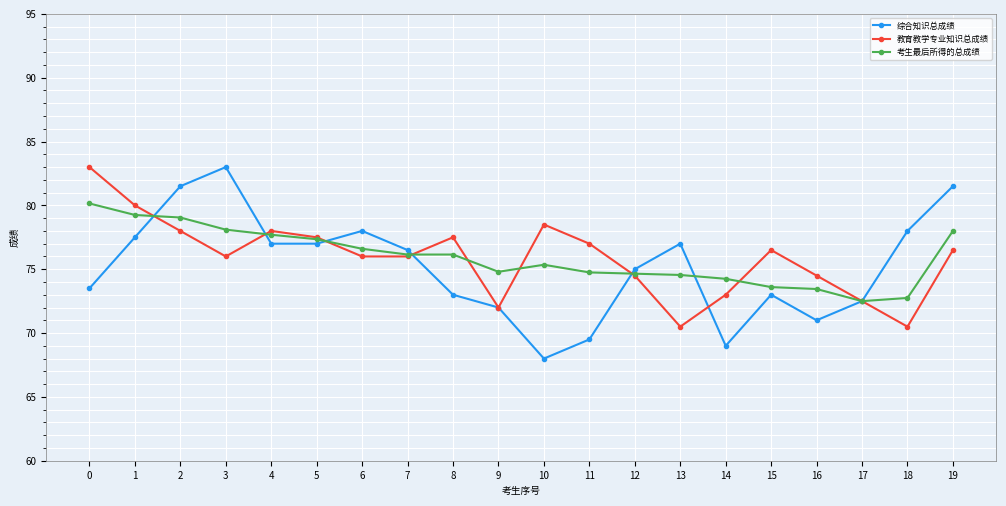

What is the value of the 综合知识总成绩 point at the 3rd from the left?

81.5